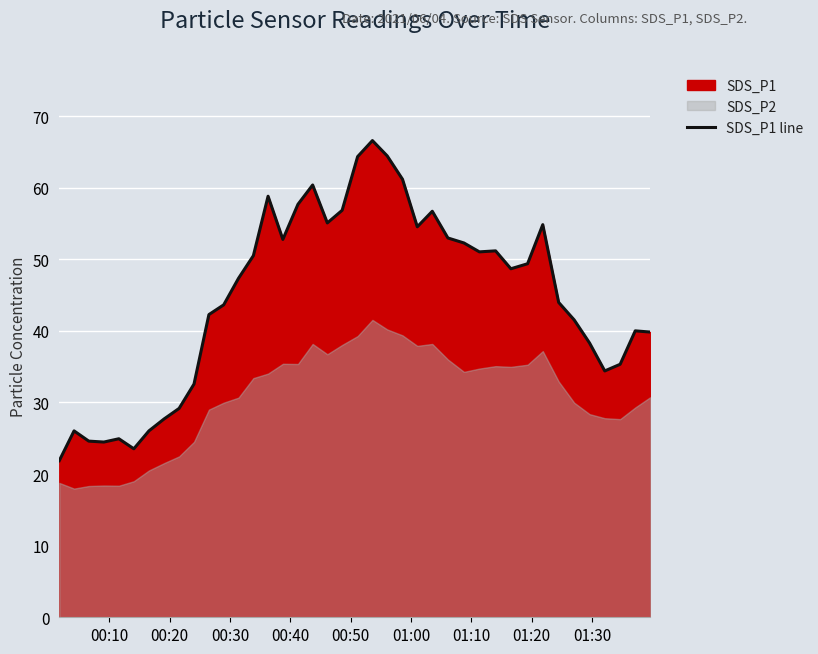

What is the maximum value for SDS_P1 line?

66.6